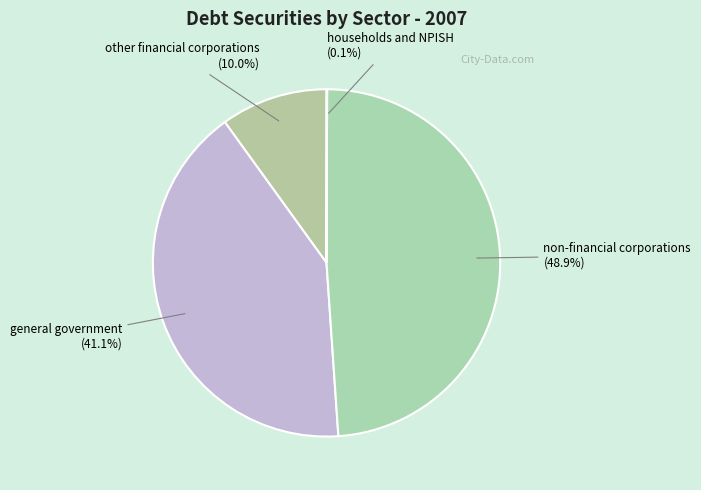

Does general government account for over 50% of the chart?

No